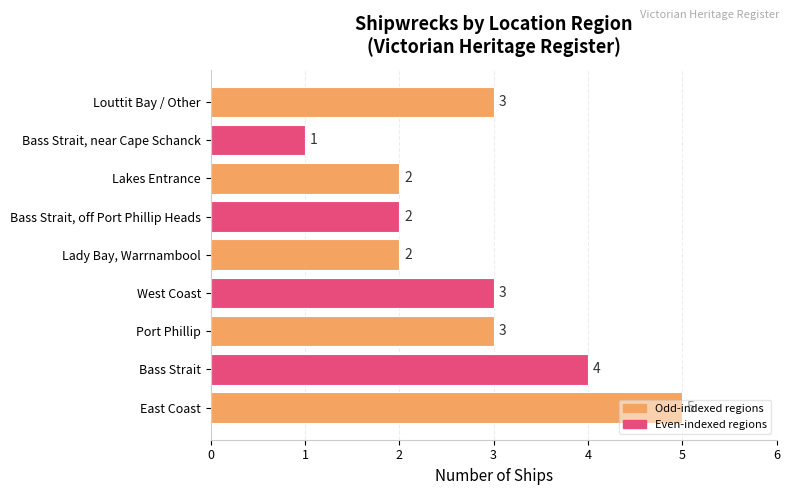

What is the difference between the second highest and second lowest values?

2